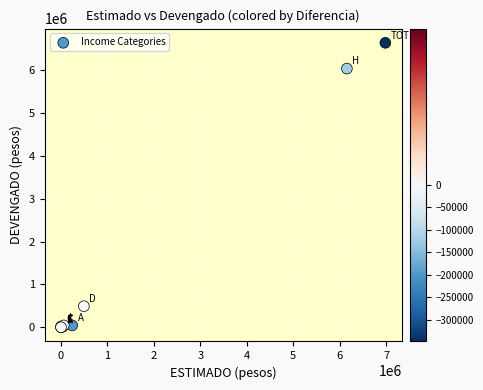

What Y value in the scatter plot is closest to 3317881?

6034381.0